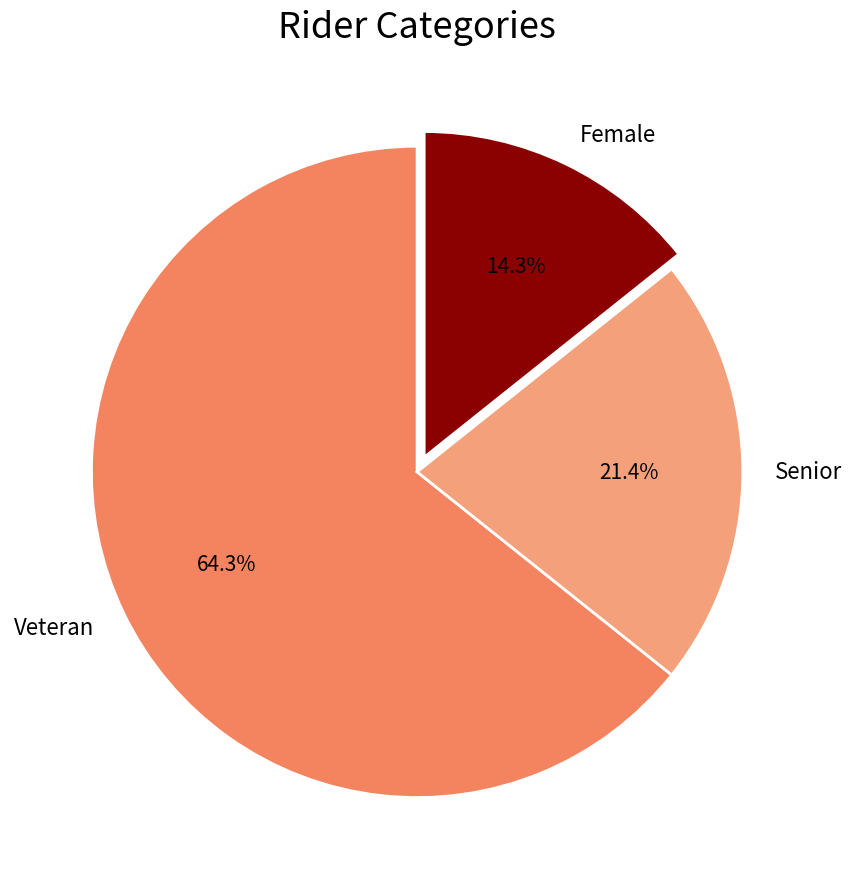

The Female slice represents 9% of the pie. True or false?

False